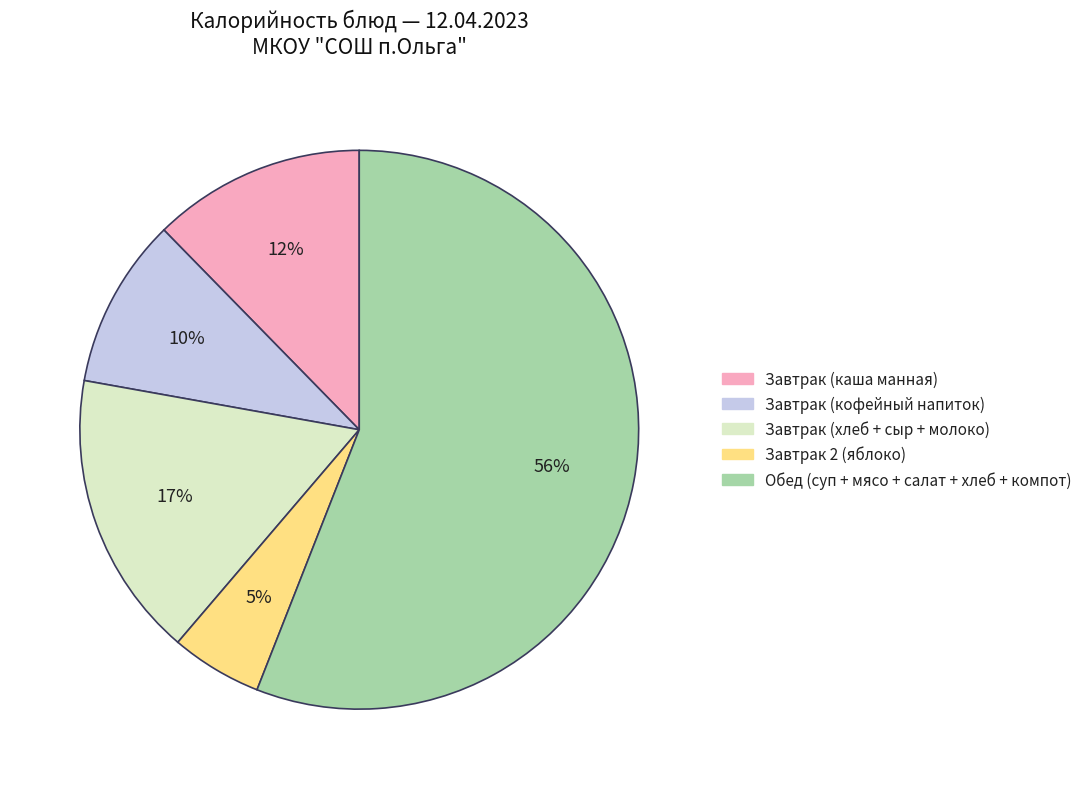

To the nearest percent, what is the average slice percentage?

20%